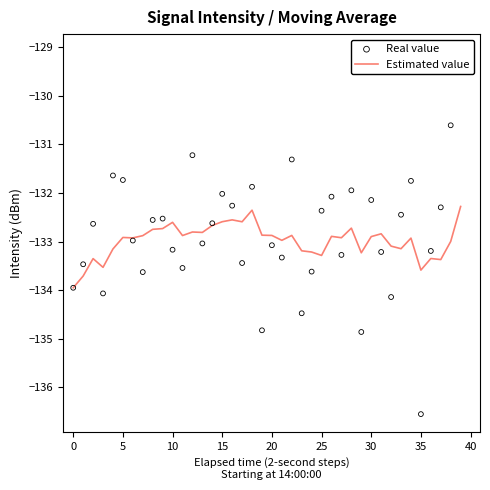

At how many categories does at least one series exceed -133?

31